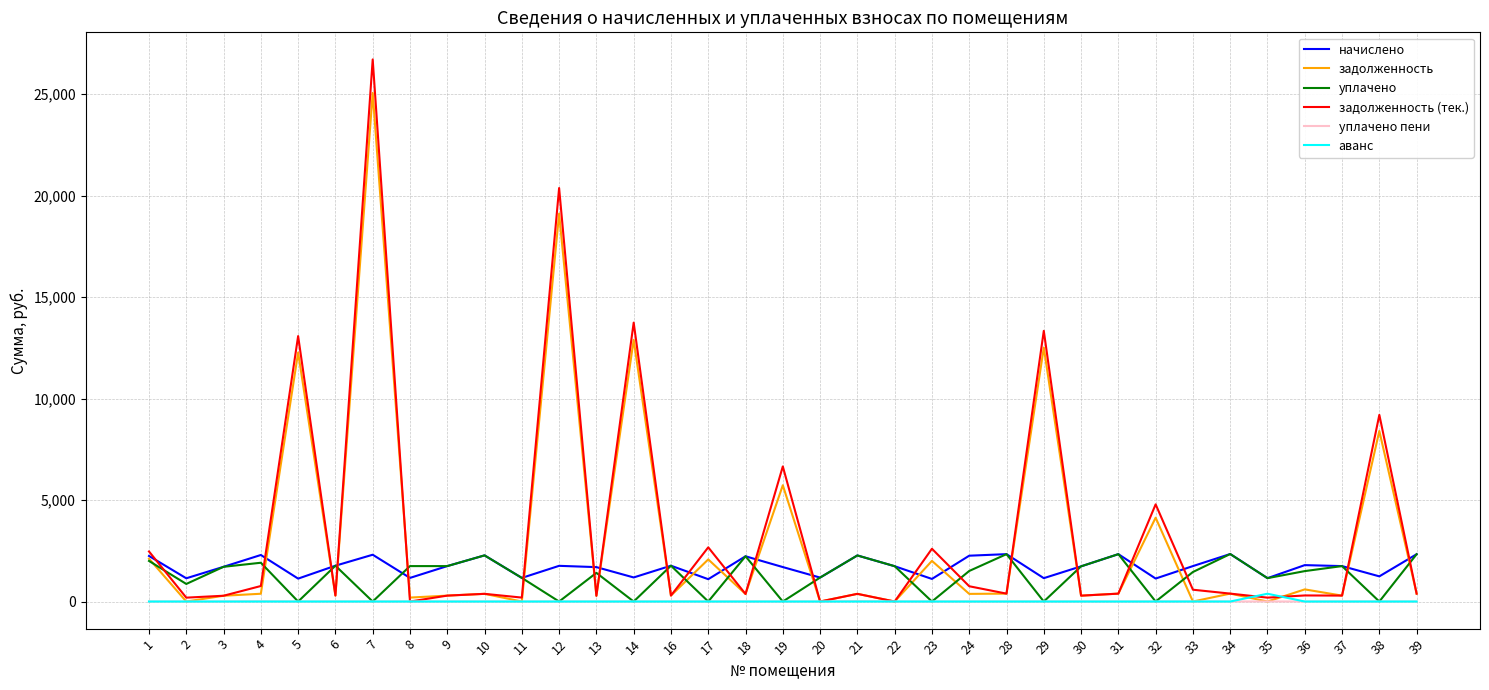

What is the lowest value of the начислено series?

1100.3